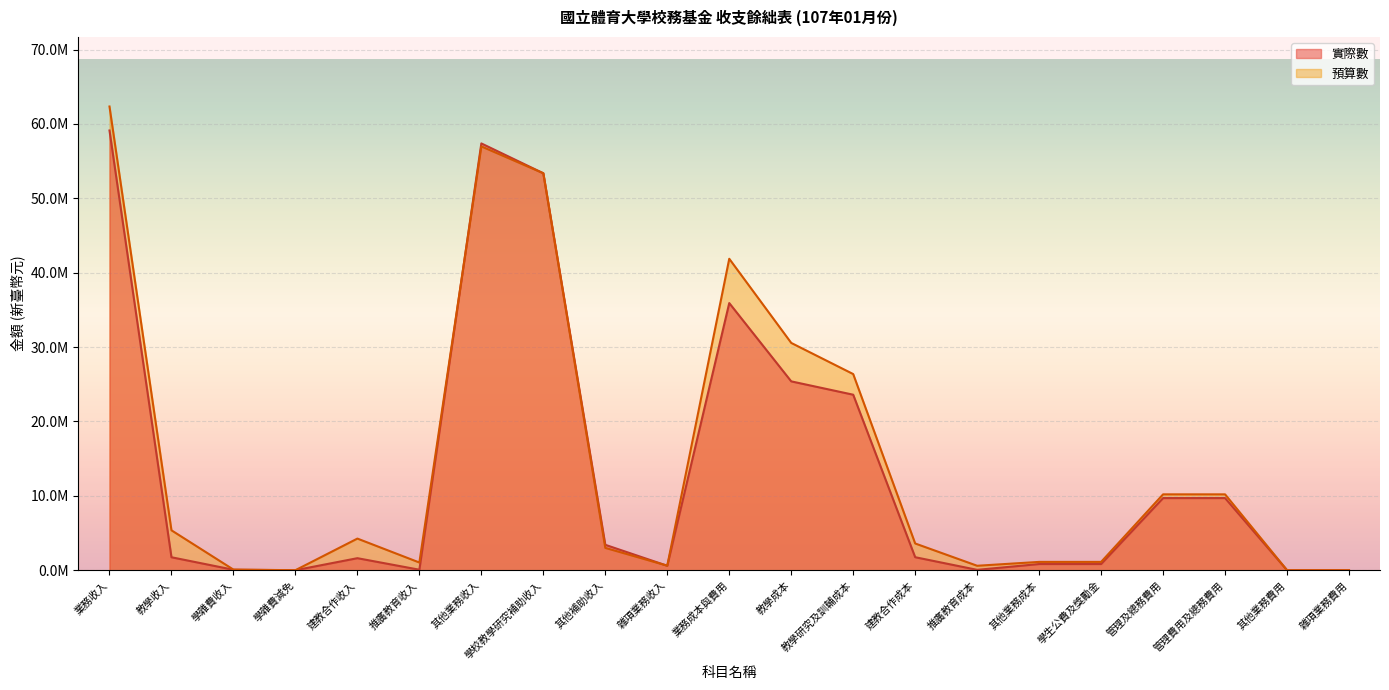

How many lines are shown in the chart?

2